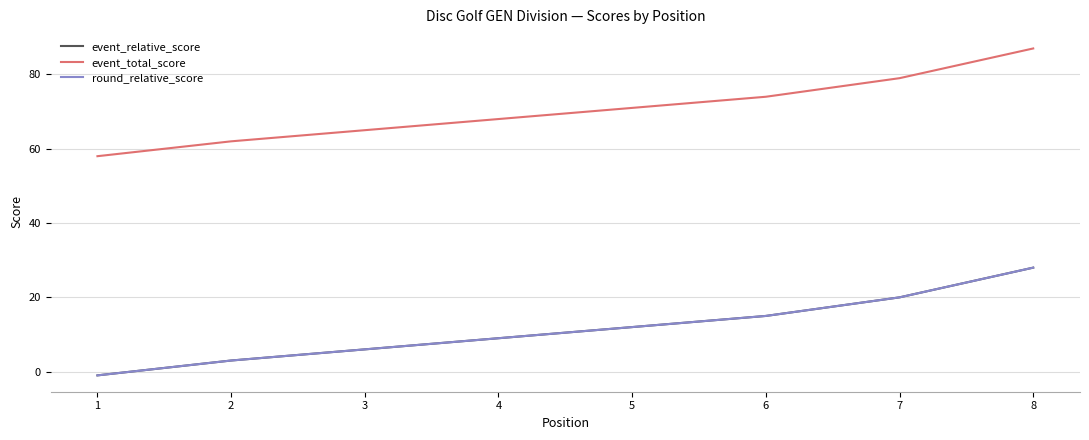

True or false: event_total_score has a value of 38 at 3.

False